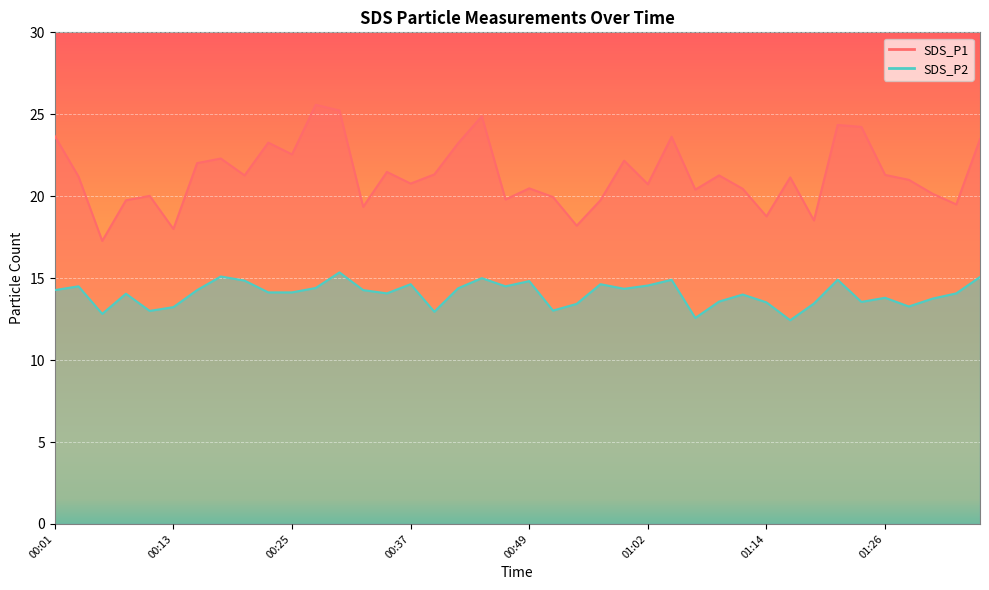

Read the SDS_P2 value at 00:49.

14.8